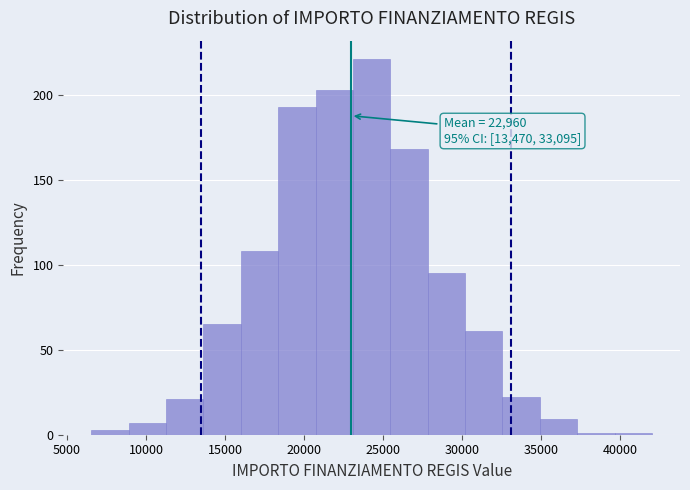

Over which range of the x-axis is the bar tallest?

23000 to 25500